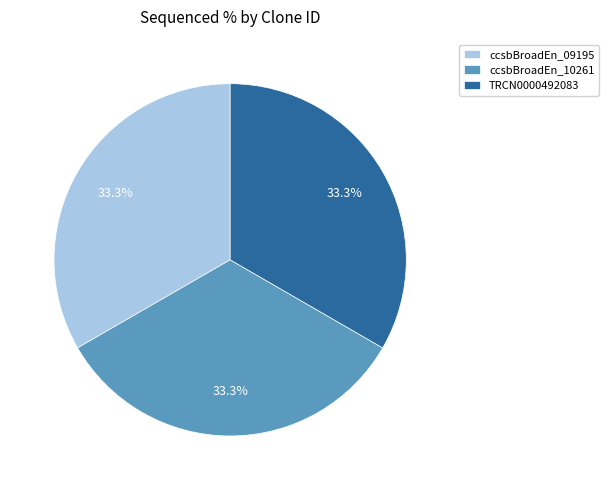

Approximately how many times larger is the value at ccsbBroadEn_10261 compared to TRCN0000492083?

1.0